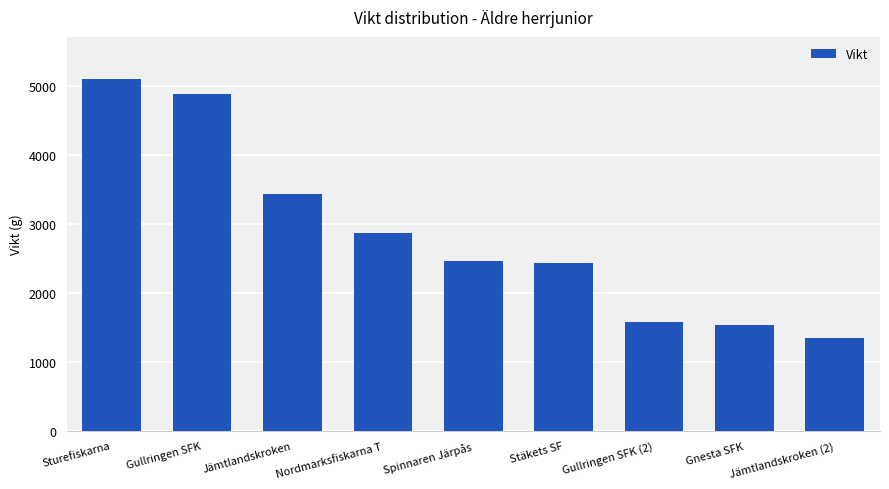

Reading left to right, what are all the values shown in this chart?

Sturefiskarna=5107	Gullringen SFK=4892	Jämtlandskroken=3443	Nordmarksfiskarna T=2869	Spinnaren Järpås=2461	Stäkets SF=2436	Gullringen SFK (2)=1579	Gnesta SFK=1540	Jämtlandskroken (2)=1348